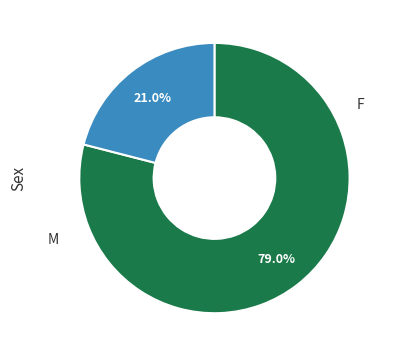

Is there a majority slice in this chart?

Yes